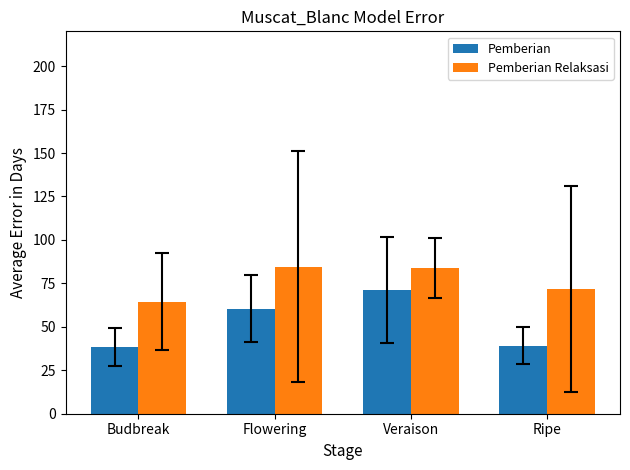

What is the greatest value displayed?

84.5